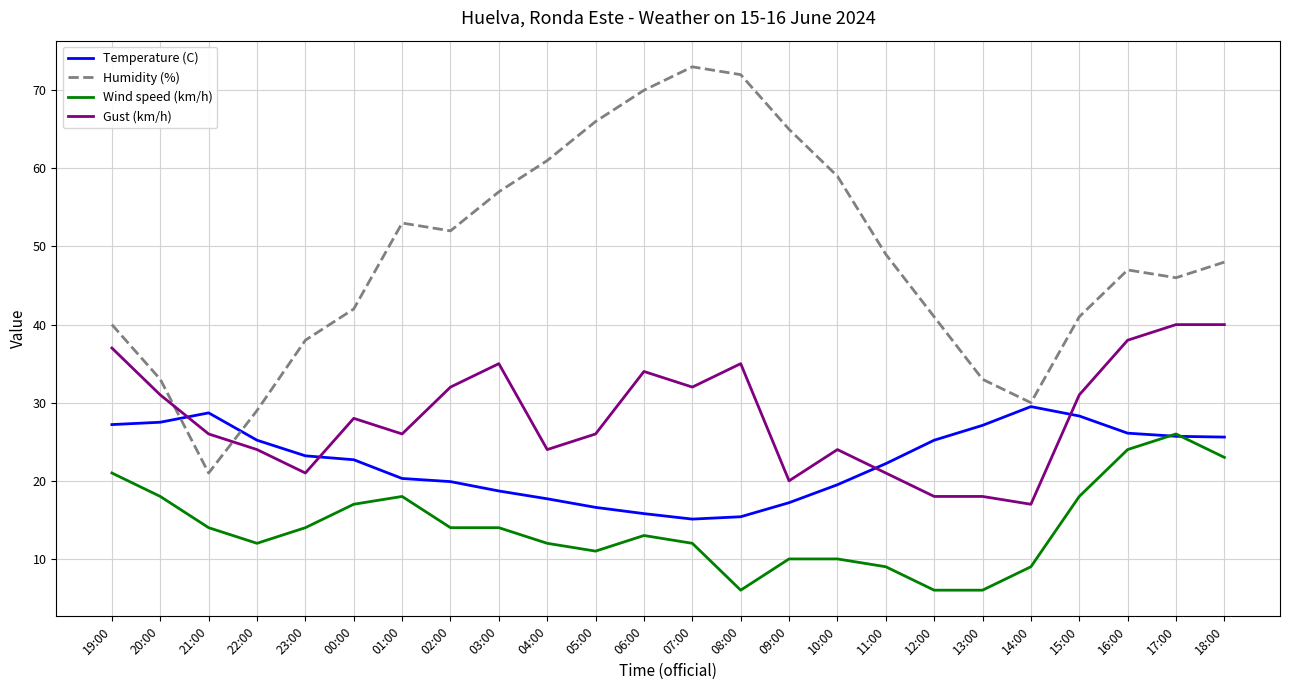

What is the spread (max minus min) of values at 06:00?

57.0